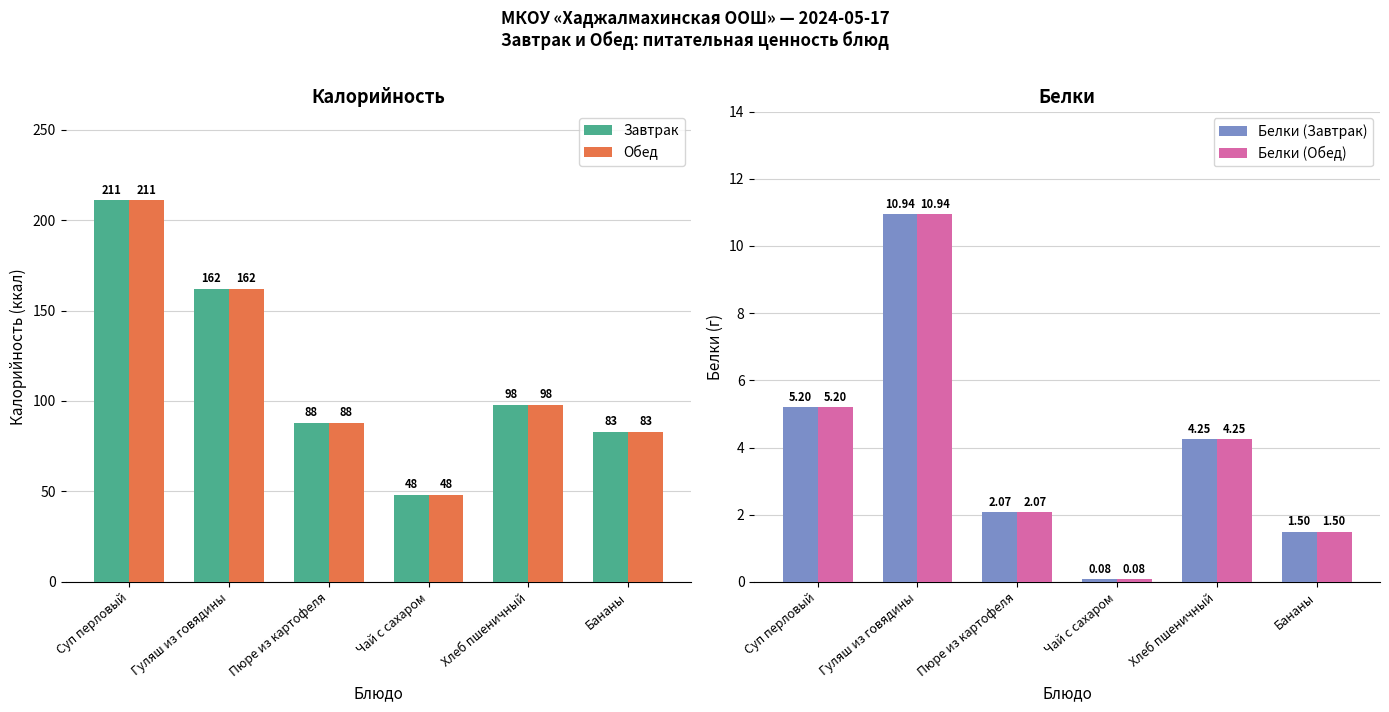

Rank the series at Бананы from lowest to highest value.

Белки (Завтрак), Белки (Обед), Завтрак, Обед